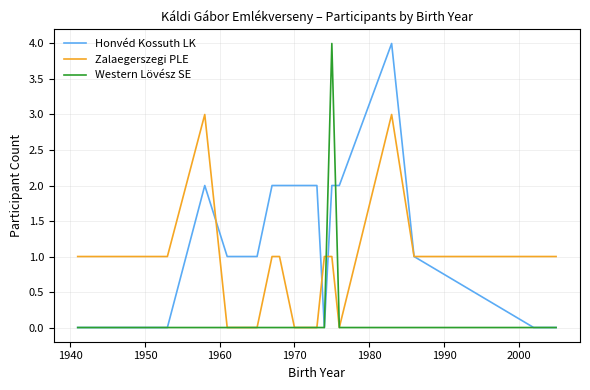

True or false: Honvéd Kossuth LK and Zalaegerszegi PLE intersect in this chart.

True